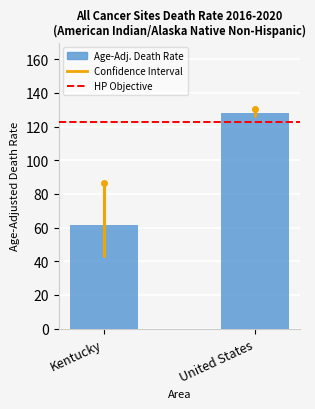

How many series are shown in this chart?

1